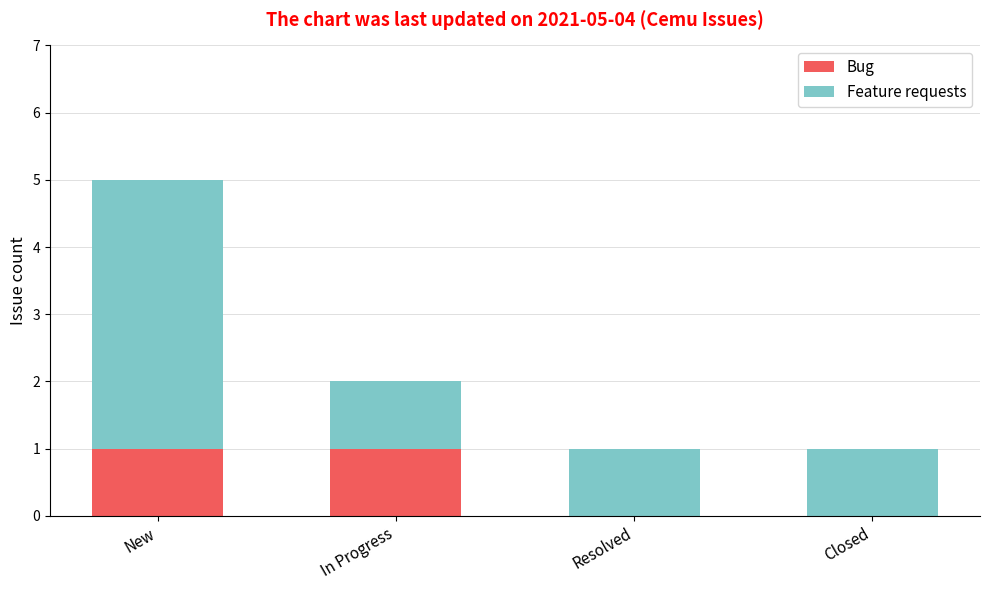

The Bug series shows 0 at Closed. True or false?

True